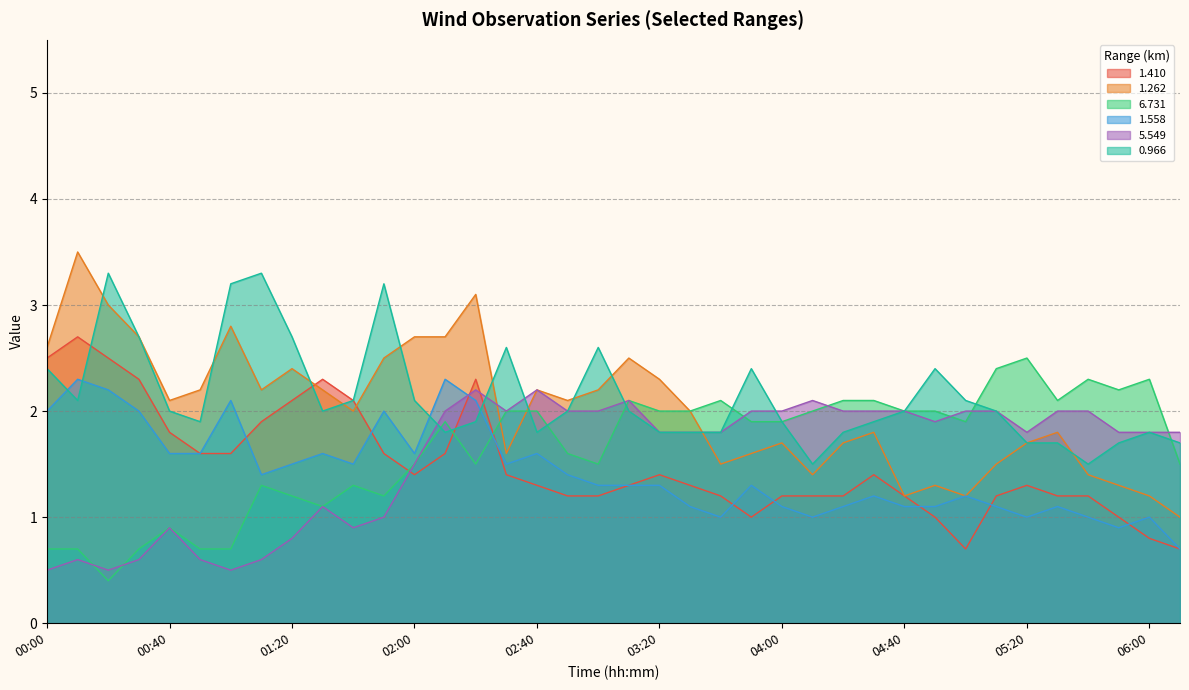

True or false: 1.558 has a value of 1.8 at 03:00.

False